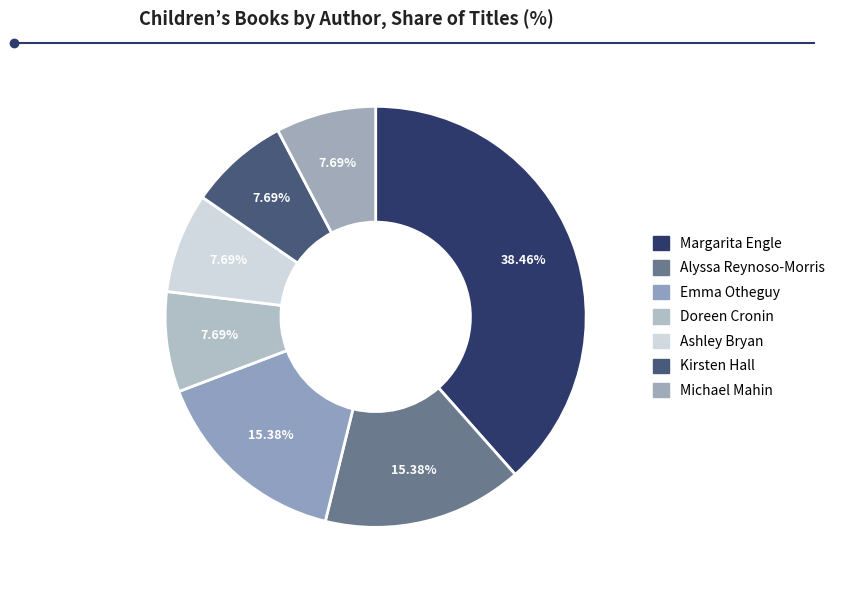

How many segments does this pie chart have?

7